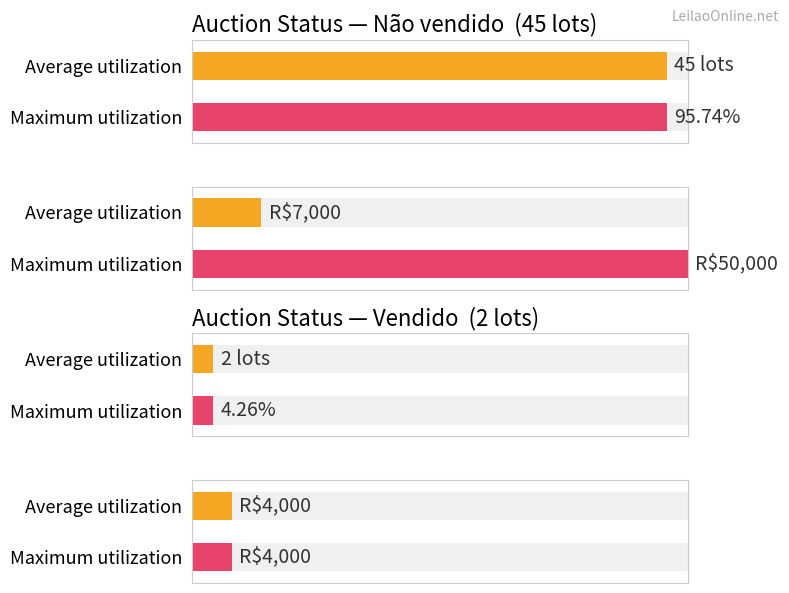

List the labels in order of Vendido value, largest first.

Não vendido, Vendido